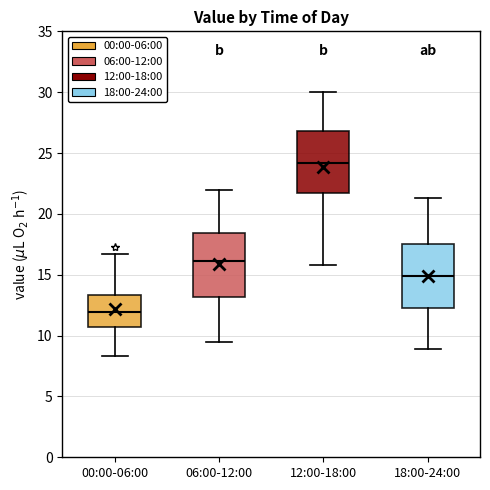

Reading left to right, transcribe this box plot: for each box, give where its median line is, the range the box spans, and where its two whiskers end, as read against the y-axis. The values are not printed on the chart, so give them approximately, as read against the axis.

00:00-06:00: median 12.0, box 10.5 to 13.5, whiskers 8.5 to 16.5
06:00-12:00: median 16.0, box 13.0 to 18.5, whiskers 9.5 to 22.0
12:00-18:00: median 24.0, box 21.5 to 27.0, whiskers 16.0 to 30.0
18:00-24:00: median 15.0, box 12.5 to 17.5, whiskers 9.0 to 21.5